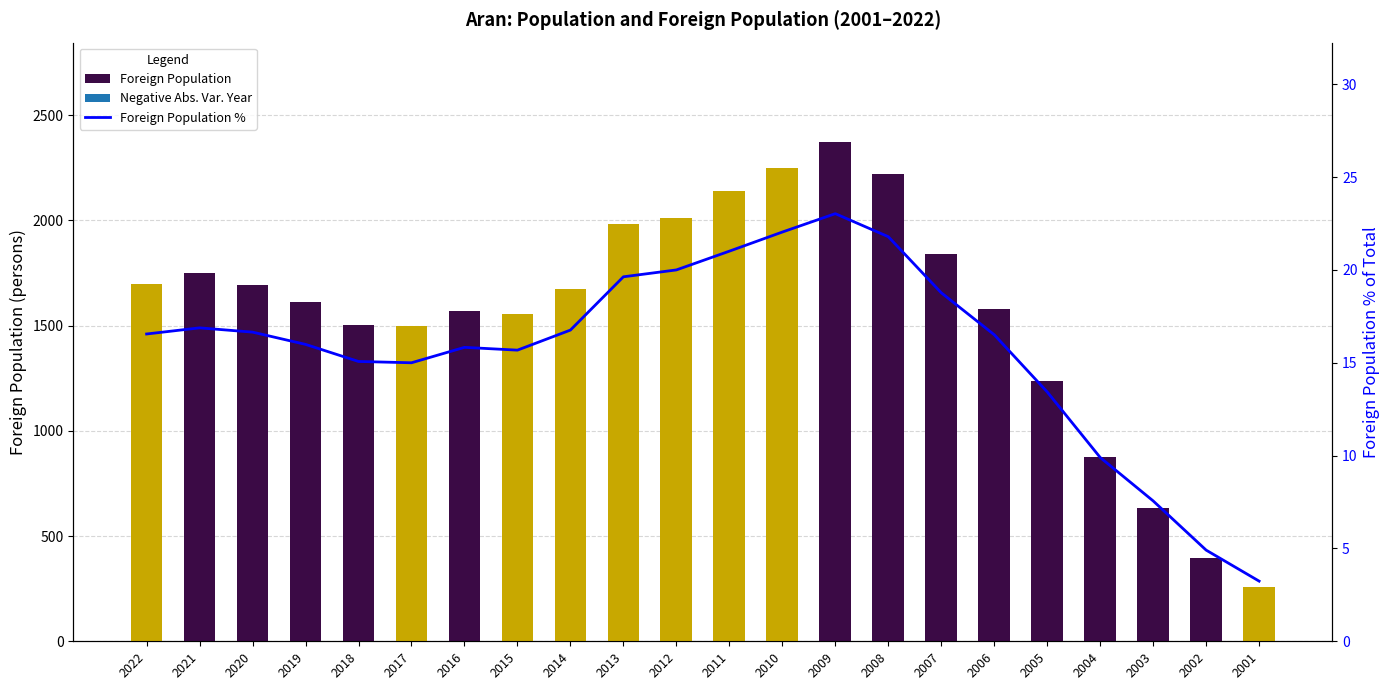

At how many categories does at least one series exceed 2296?

1